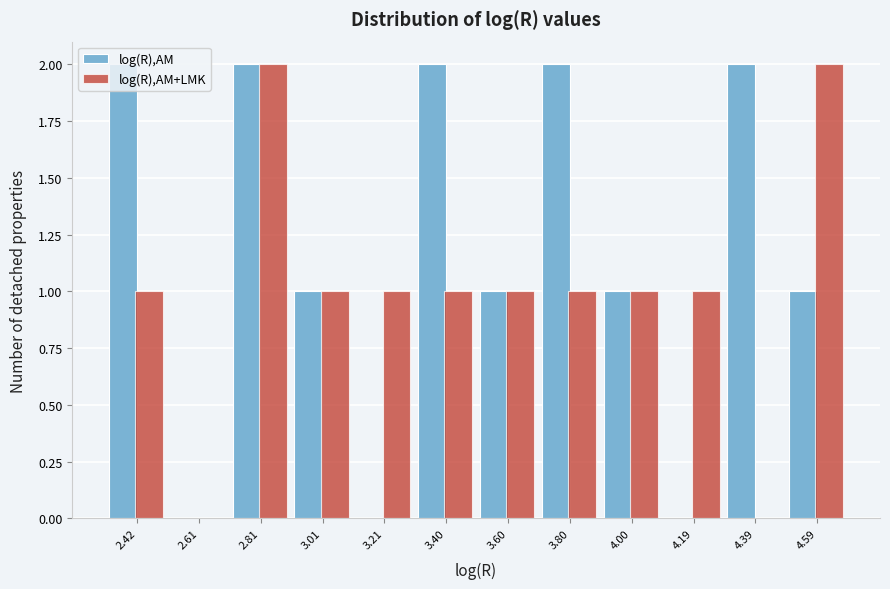

At which category is the sum across all series the highest?

2.81